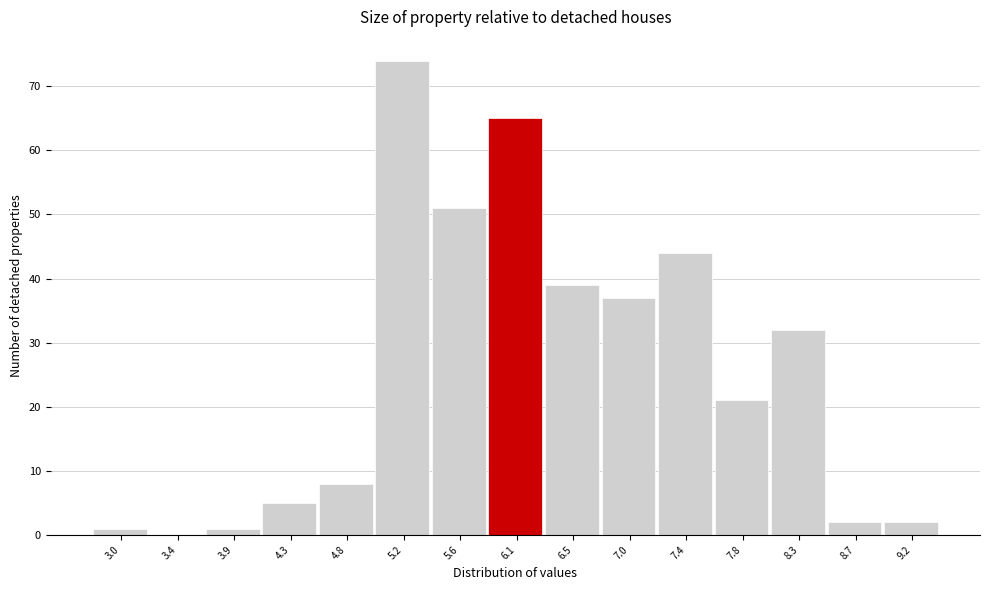

Reading left to right, transcribe all the data shown in this chart.

3.0=1	3.4=0	3.9=1	4.3=5	4.8=8	5.2=74	5.6=51	6.1=65	6.5=39	7.0=37	7.4=44	7.8=21	8.3=32	8.7=2	9.2=2